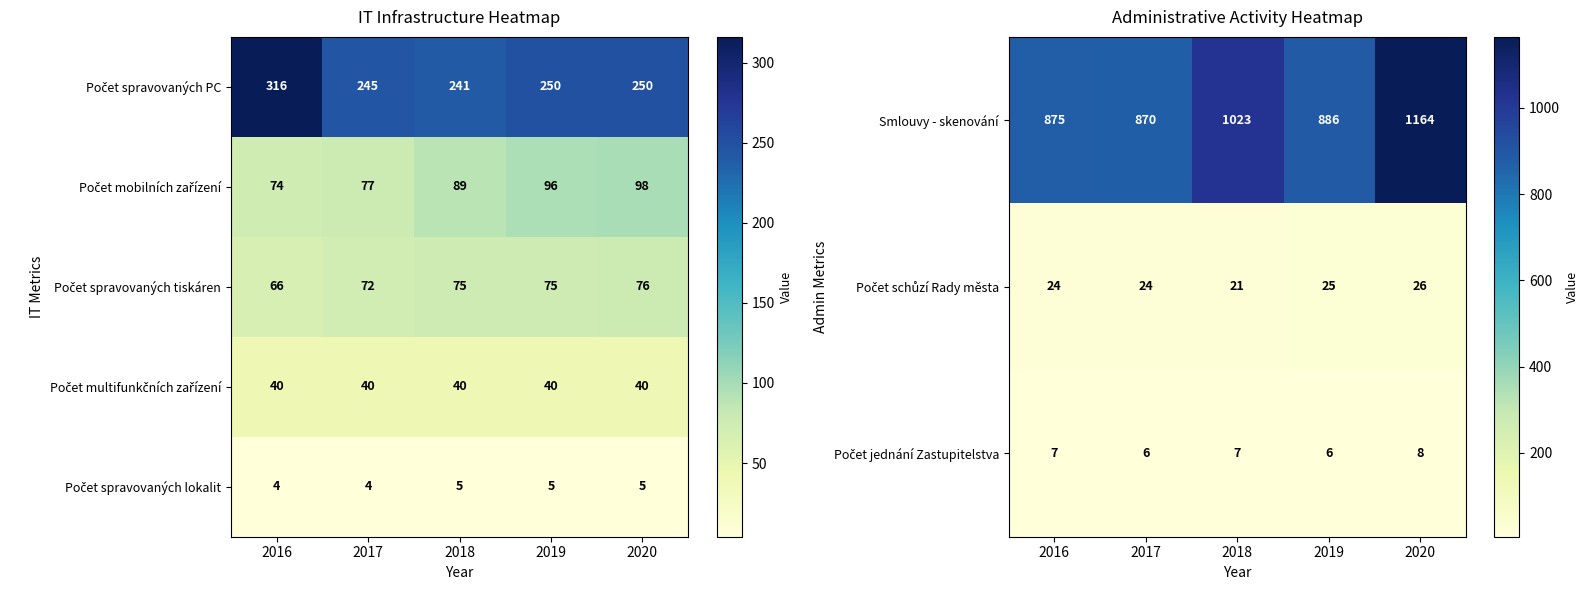

Which category has the highest value in the Smlouvy - skenování series?

2020